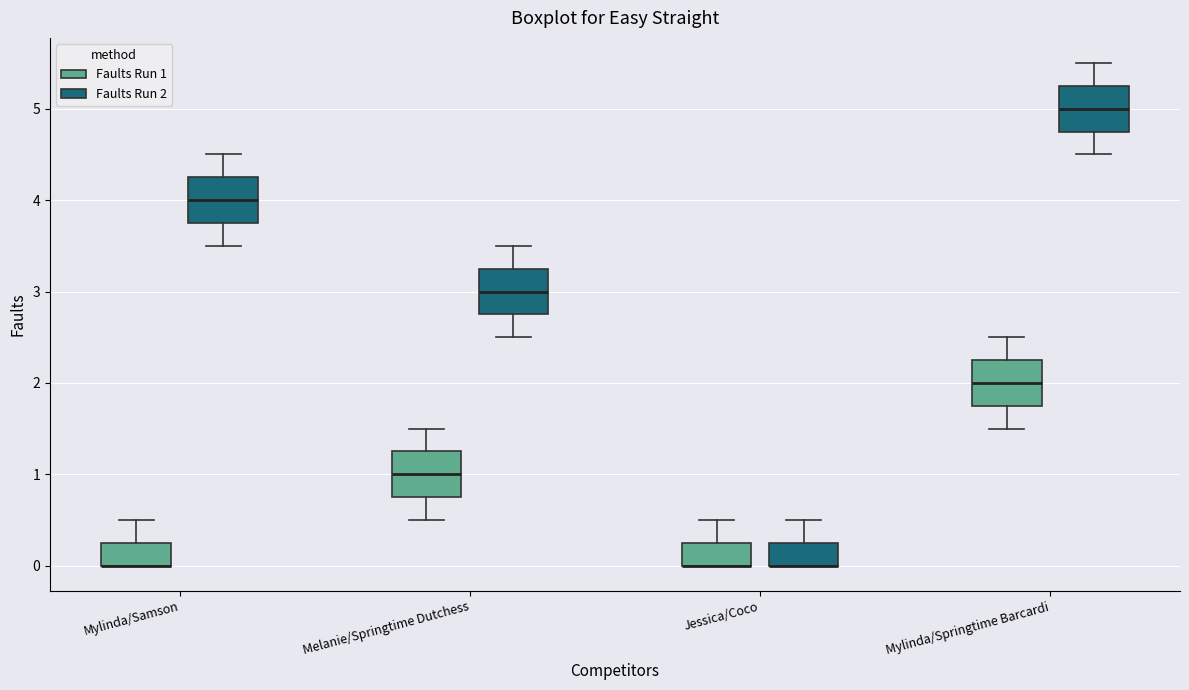

Reading left to right, read every box against the y-axis: the position of its median line, the range the box covers, and the ends of its whiskers. The values are not printed on the chart, so give them approximately, as read against the axis.

Mylinda/Samson (Faults Run 1): median 0.0 (drawn on the box's lower edge), box 0.0 to 0.3, whiskers 0.0 to 0.5
Mylinda/Samson (Faults Run 2): median 4.0, box 3.8 to 4.3, whiskers 3.5 to 4.5
Melanie/Springtime Dutchess (Faults Run 1): median 1.0, box 0.8 to 1.3, whiskers 0.5 to 1.5
Melanie/Springtime Dutchess (Faults Run 2): median 3.0, box 2.8 to 3.3, whiskers 2.5 to 3.5
Jessica/Coco (Faults Run 1): median 0.0 (drawn on the box's lower edge), box 0.0 to 0.3, whiskers 0.0 to 0.5
Jessica/Coco (Faults Run 2): median 0.0 (drawn on the box's lower edge), box 0.0 to 0.3, whiskers 0.0 to 0.5
Mylinda/Springtime Barcardi (Faults Run 1): median 2.0, box 1.8 to 2.3, whiskers 1.5 to 2.5
Mylinda/Springtime Barcardi (Faults Run 2): median 5.0, box 4.8 to 5.3, whiskers 4.5 to 5.5